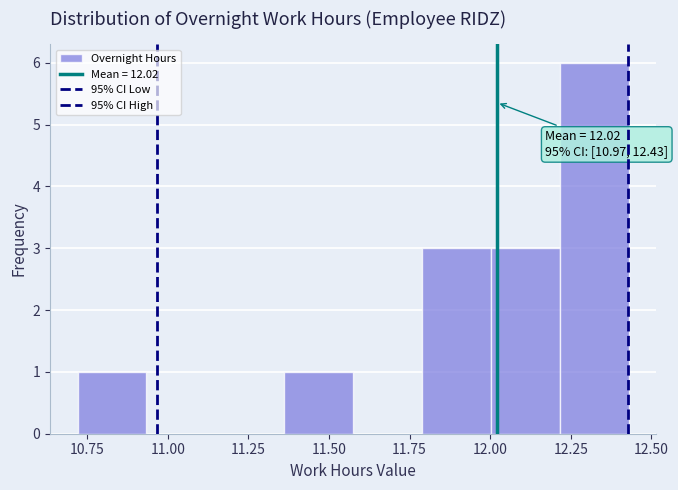

Which range on the x-axis has the tallest bar?

12.20 to 12.45